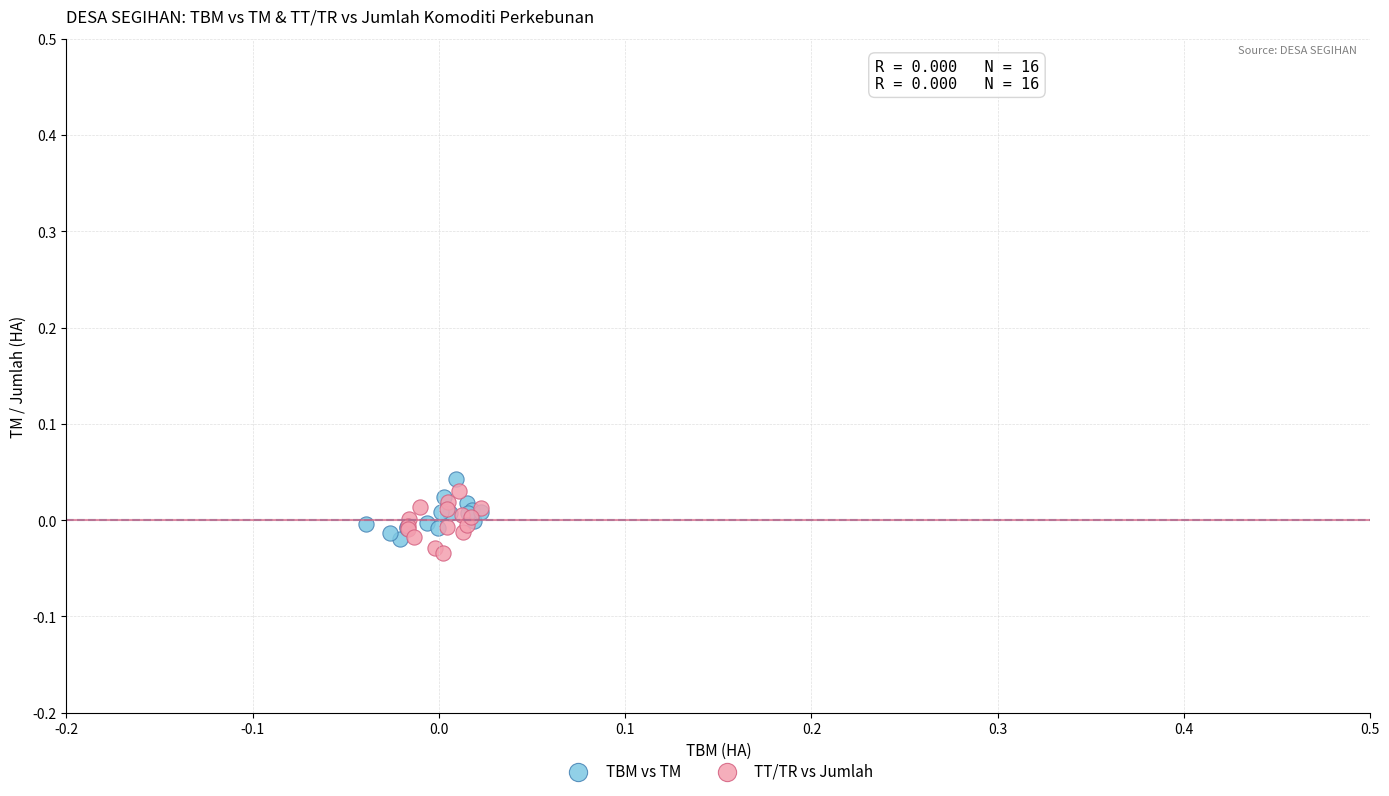

Which series contains the highest Y value?

TBM vs TM